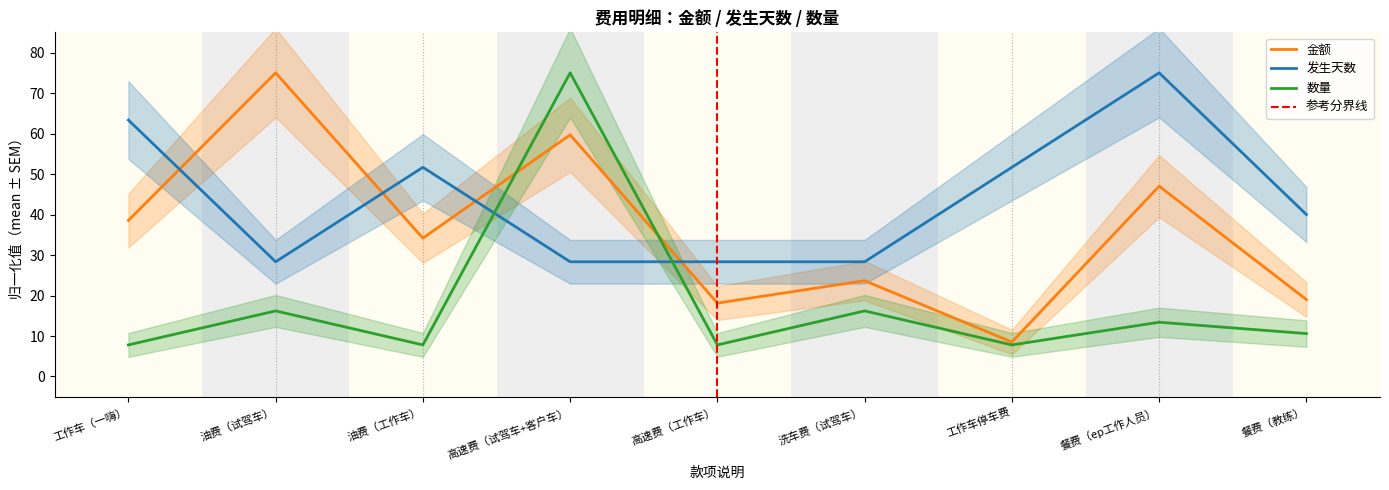

At which category is the sum across all series the highest?

高速费（试驾车+客户车）